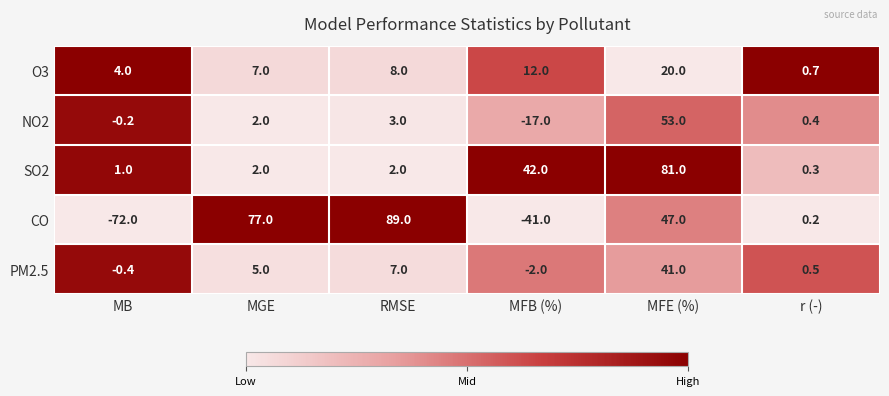

What is the difference between the SO2 values at r (-) and MFE (%)?

80.7